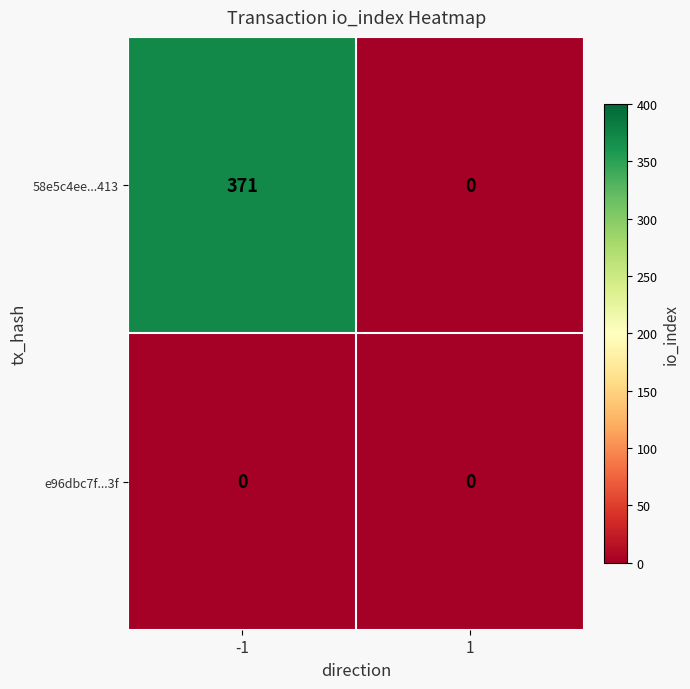

Which series has the largest total across all categories?

58e5c4ee...413